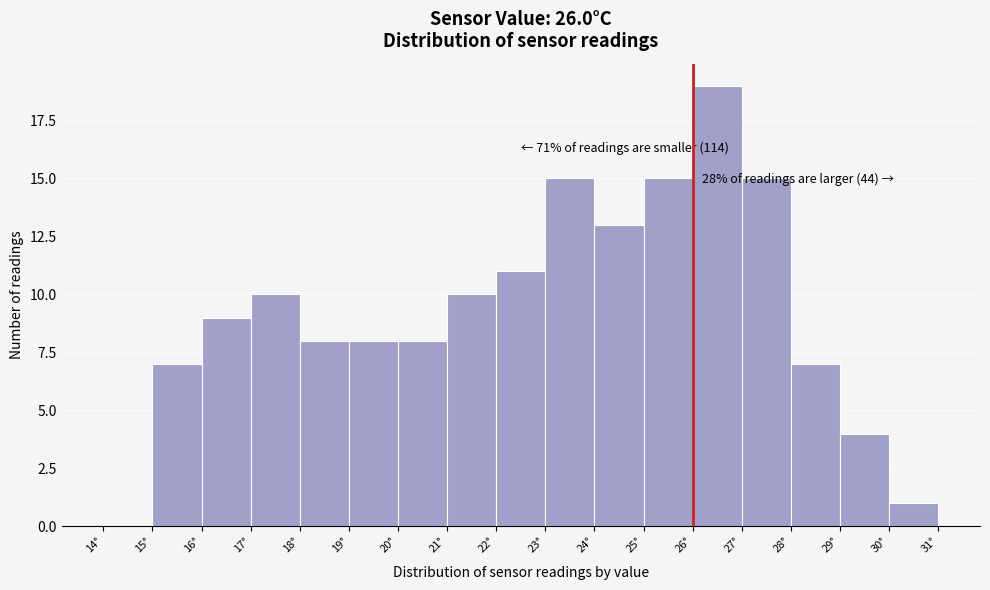

Which range on the x-axis has the tallest bar?

26 to 27